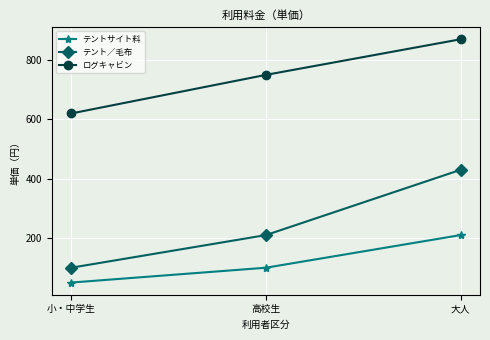

How many lines are shown in the chart?

3